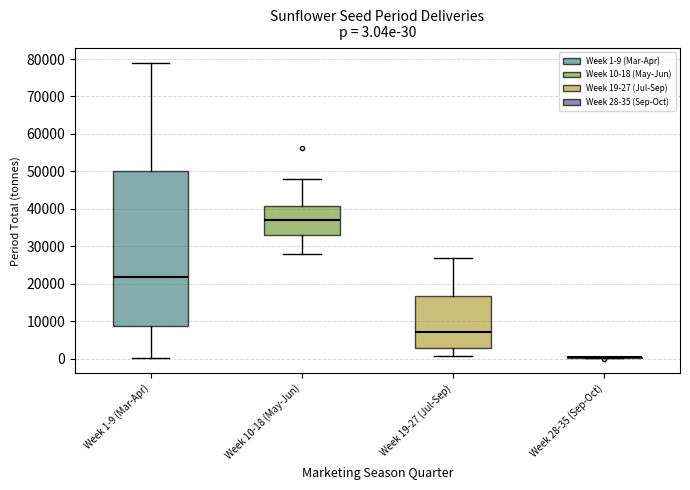

Comparing the boxes themselves (not the whiskers), which one is the tallest?

Week 1-9 (Mar-Apr)